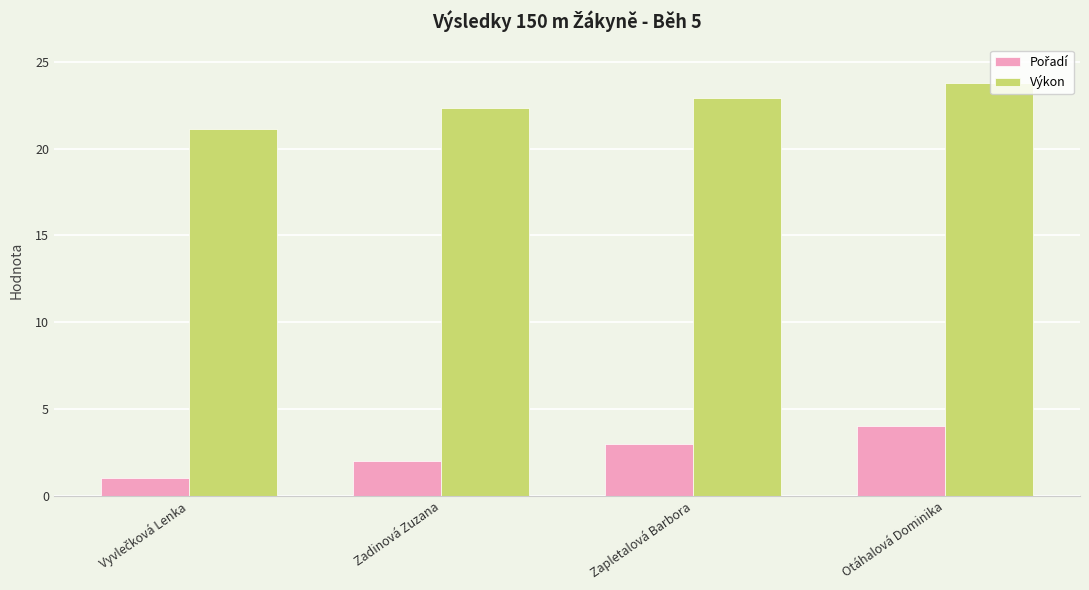

Which series has the largest total across all categories?

Výkon